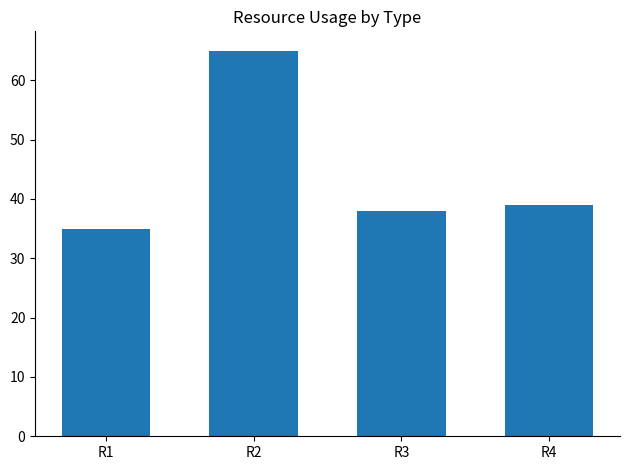

Reading right to left, transcribe all the data shown in this chart.

R4=39	R3=38	R2=65	R1=35